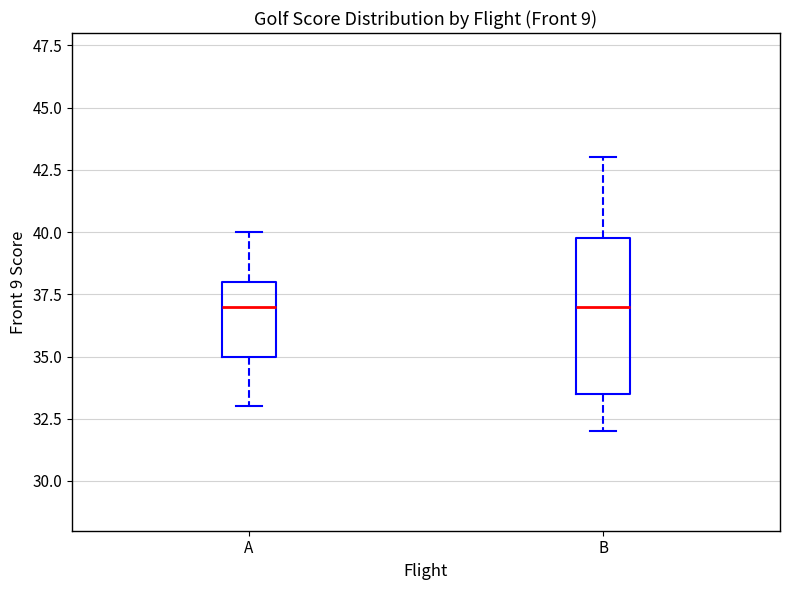

Which box is the tallest, from its lower edge to its upper edge?

B